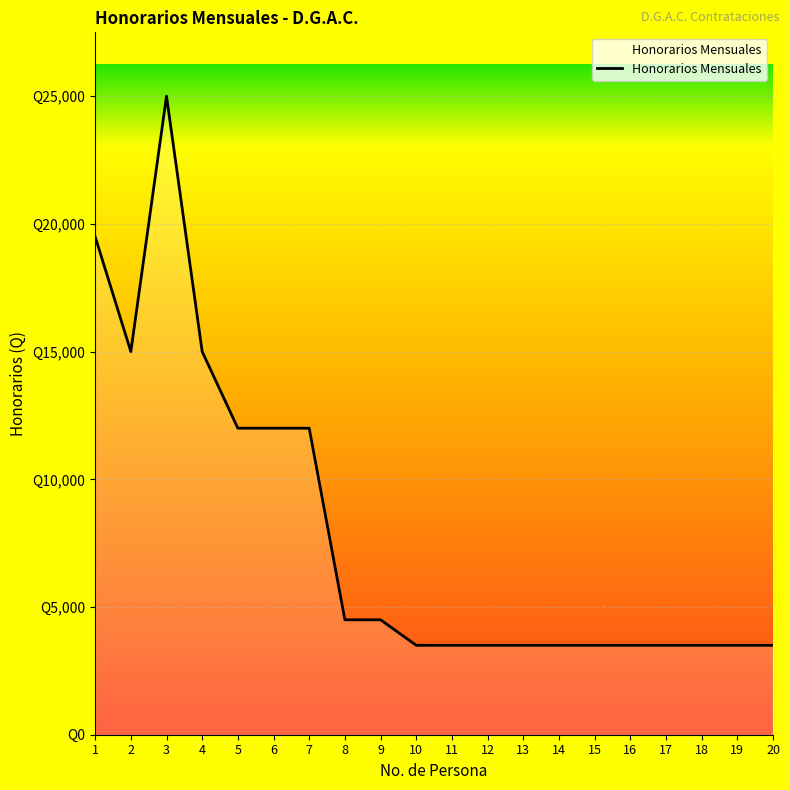

The value at 1 is 4022. True or false?

False